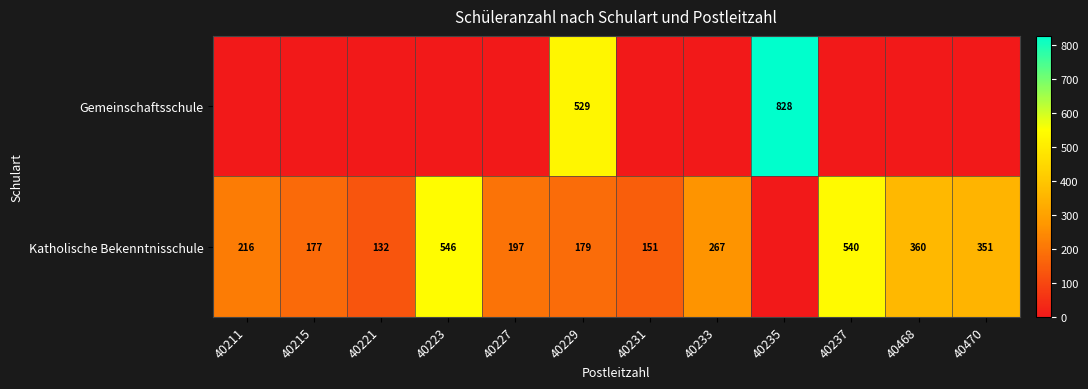

What is the spread (max minus min) of values at 40233?

267